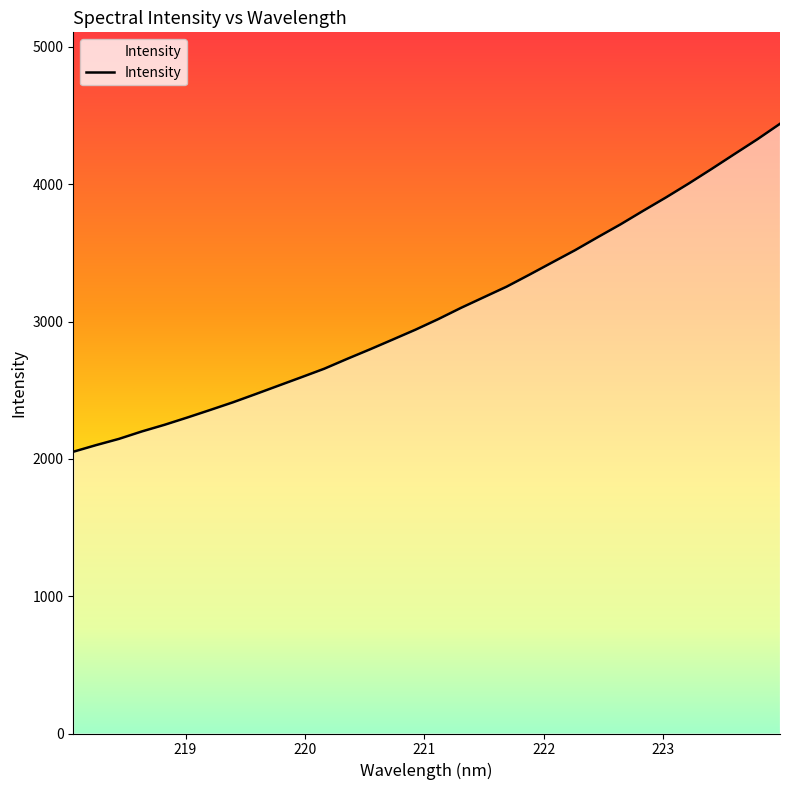

How many lines are shown in the chart?

1